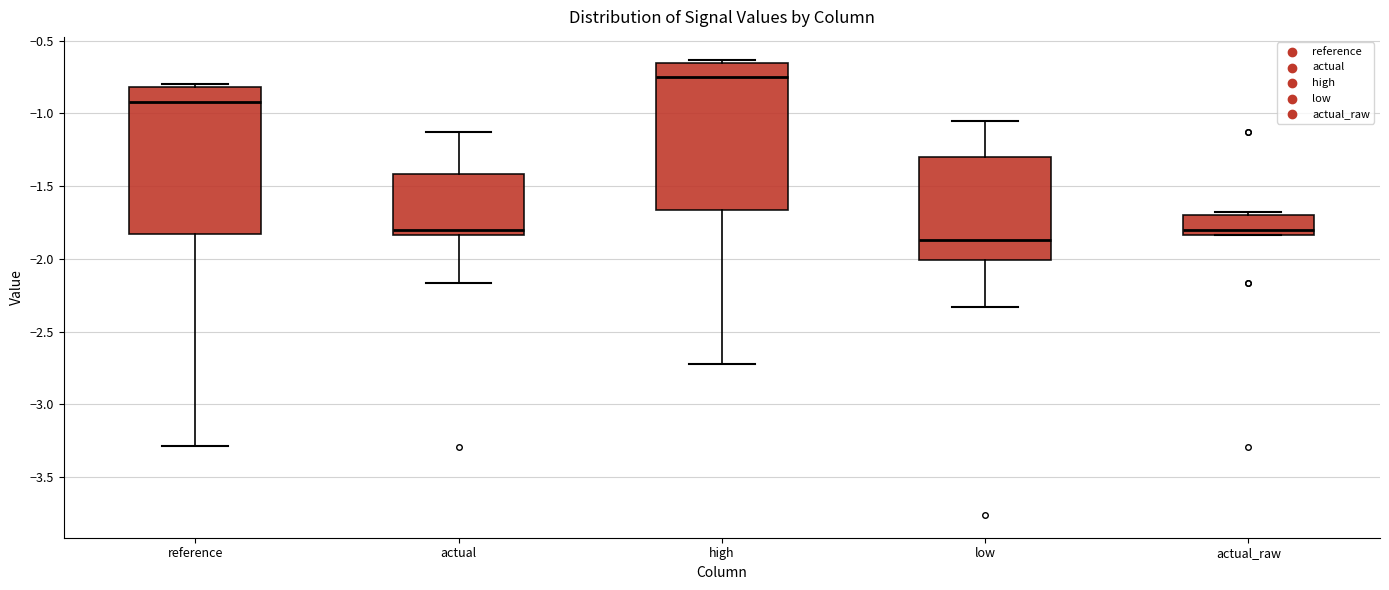

Which box's median line is the highest?

high